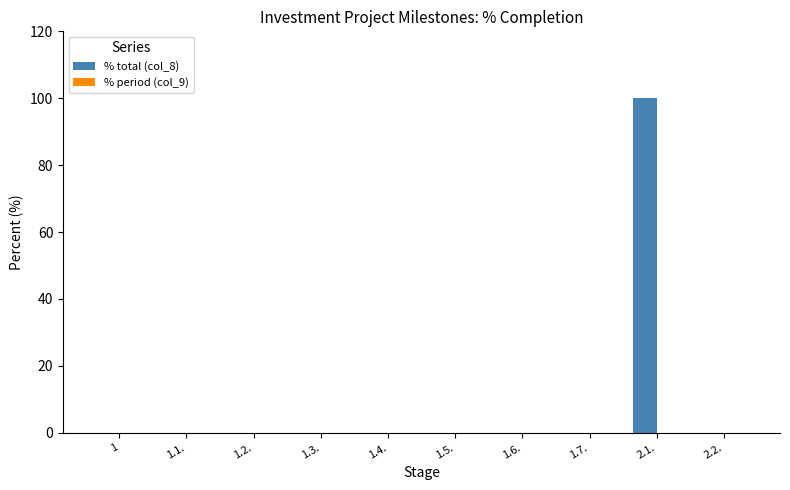

At which category does the chart reach its peak across all series?

2.1.